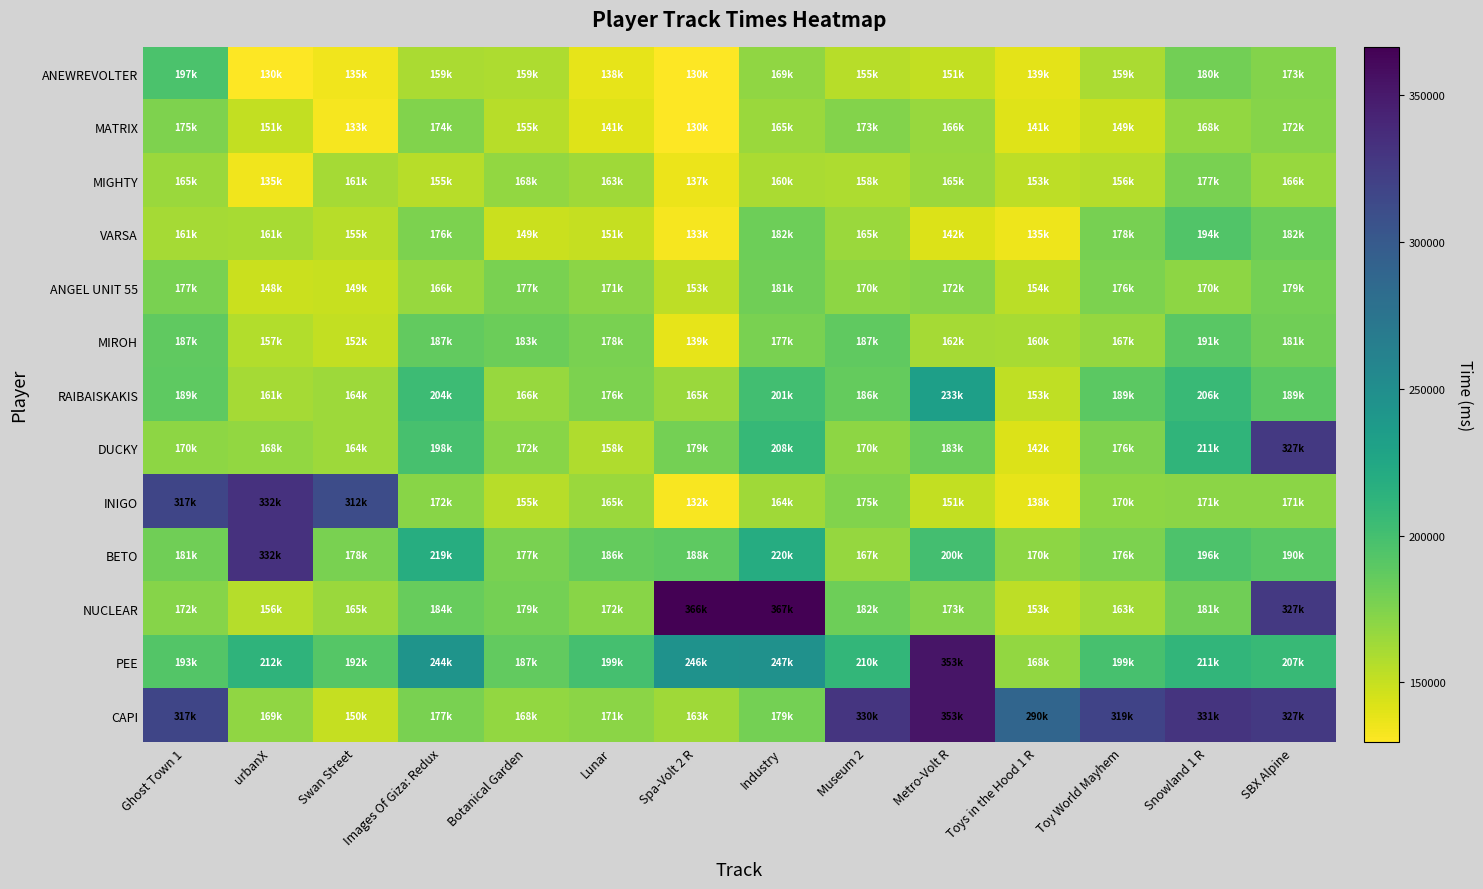

At which category is the sum across all series the highest?

SBX Alpine